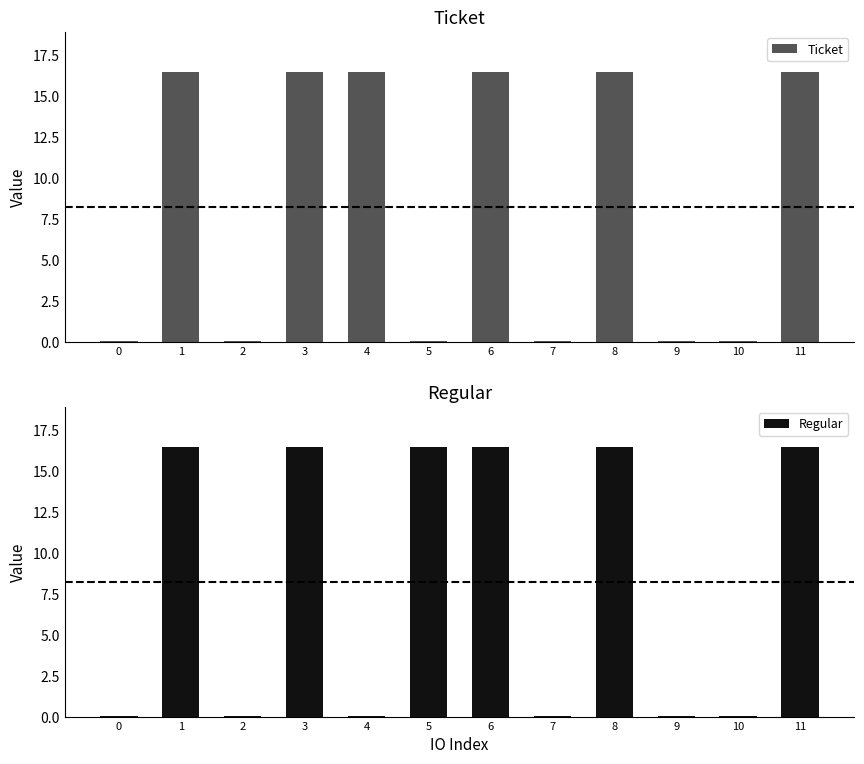

Where does the Regular series first go above 16?

1